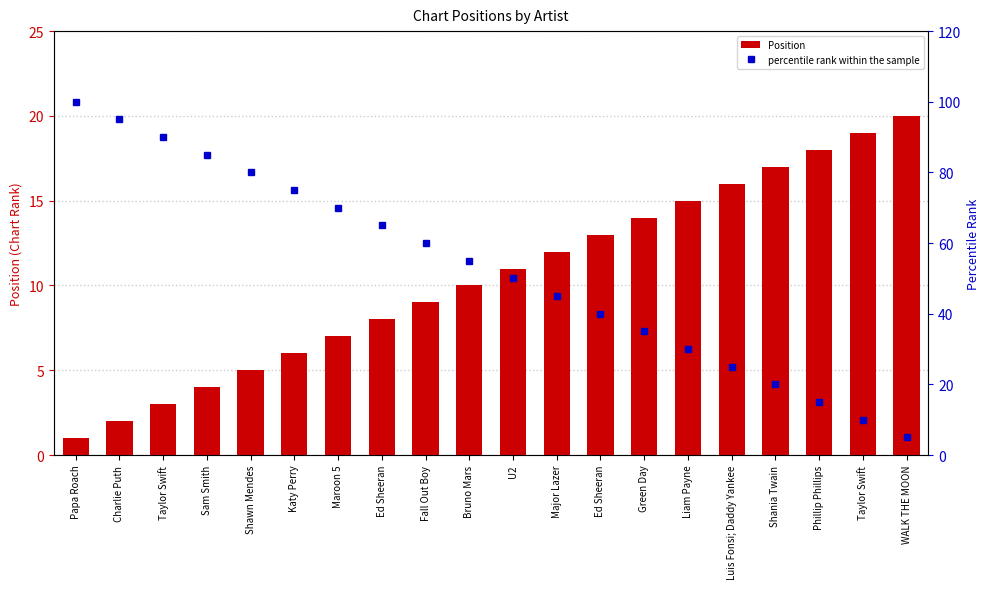

At how many categories does at least one series exceed 3?

20